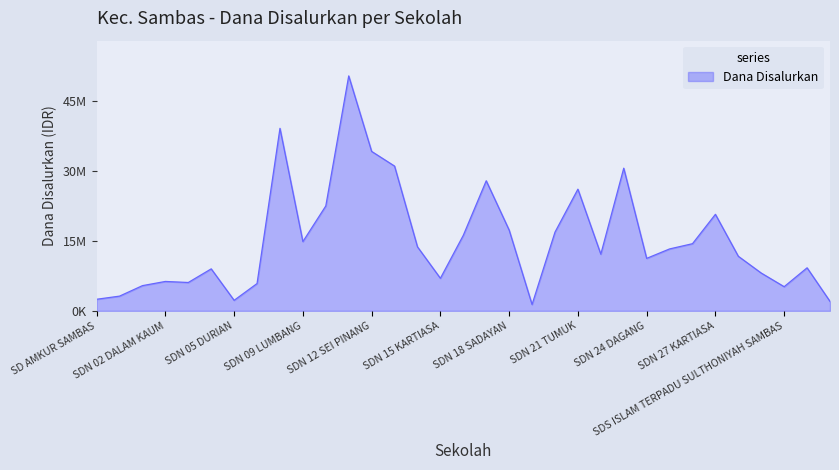

Does the chart display data point markers on the line(s)?

No